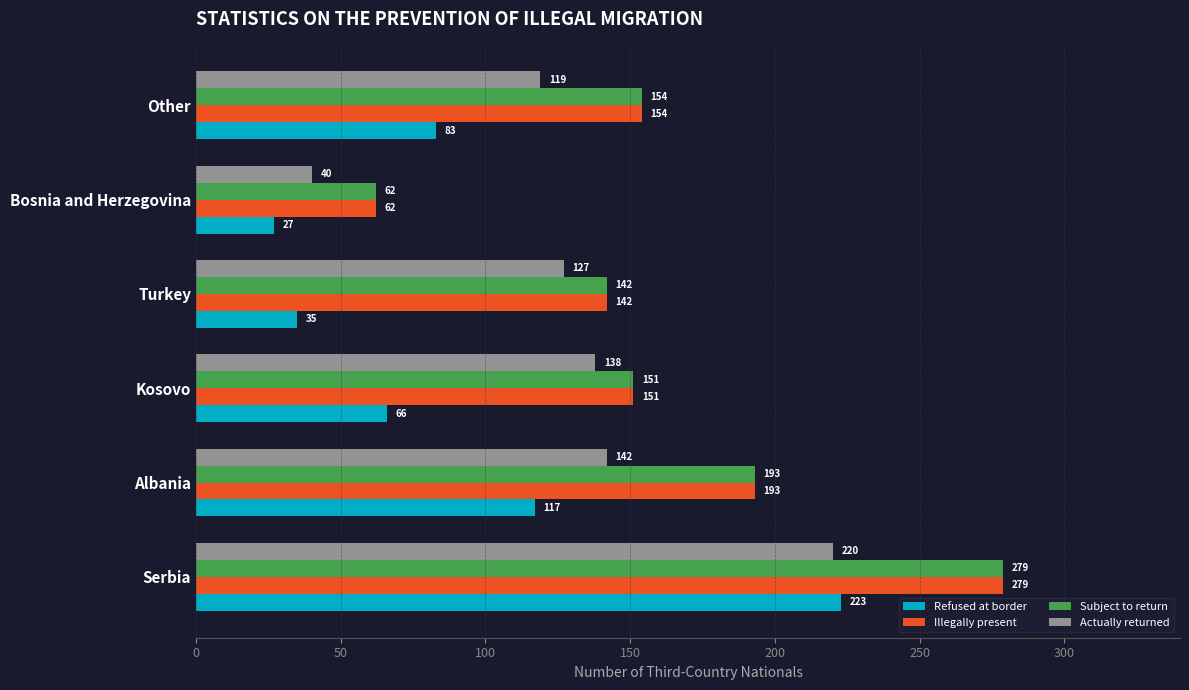

What is the smallest value displayed?

27